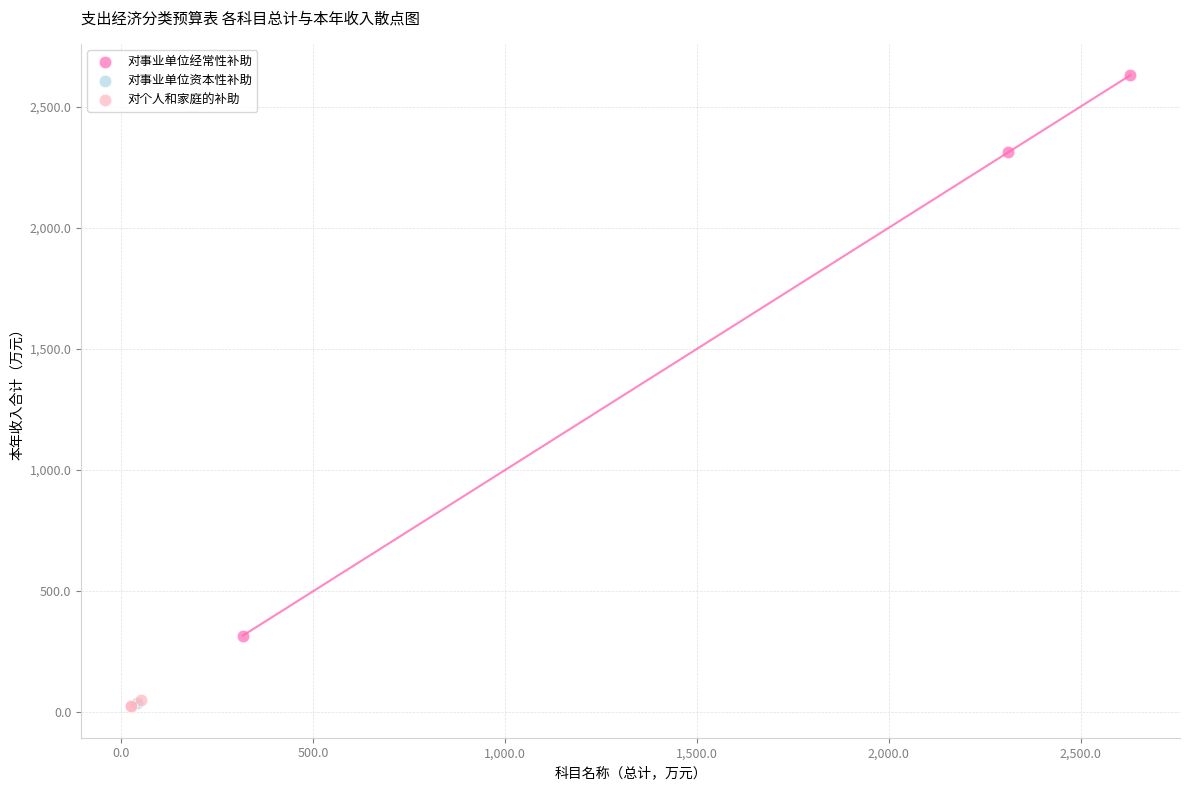

What are all the series names shown in the legend?

对事业单位经常性补助, 对事业单位资本性补助, 对个人和家庭的补助